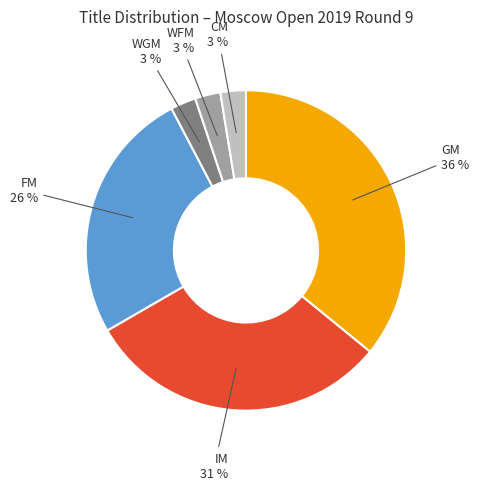

Is there any slice that represents more than half of the pie?

No